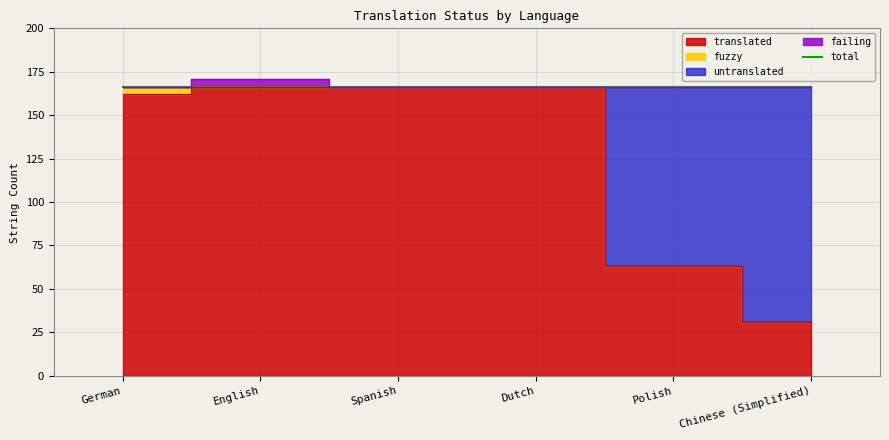

Which series has the widest spread of values?

translated